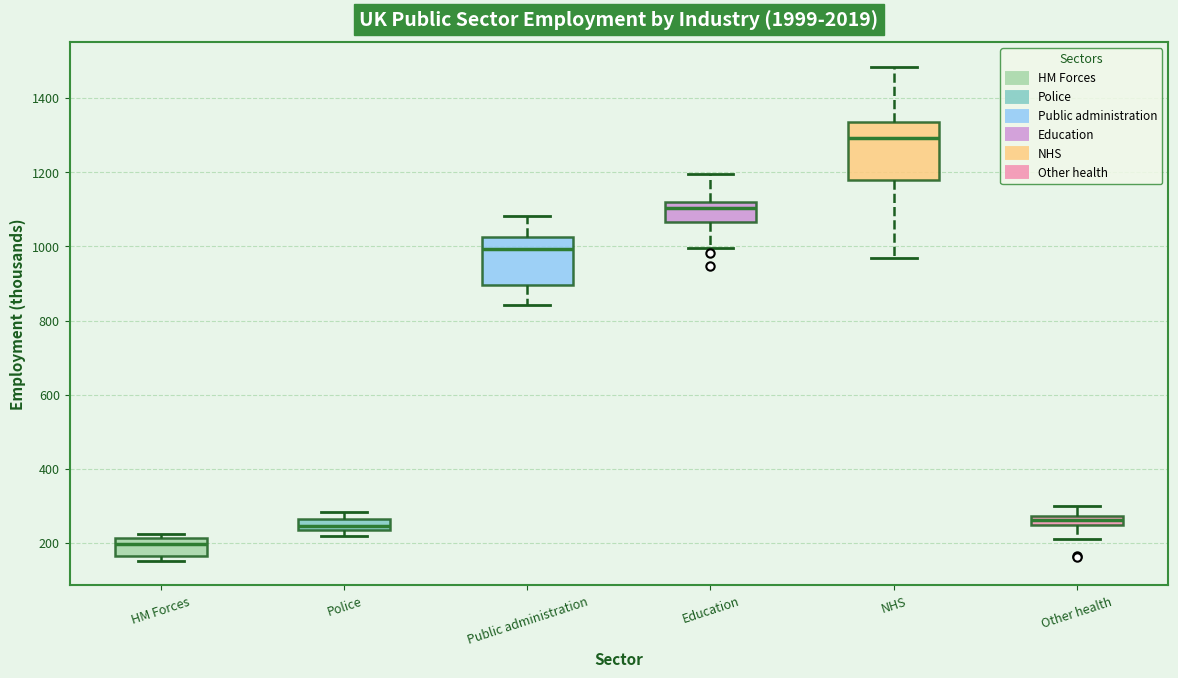

Which box is the tallest, from its lower edge to its upper edge?

NHS